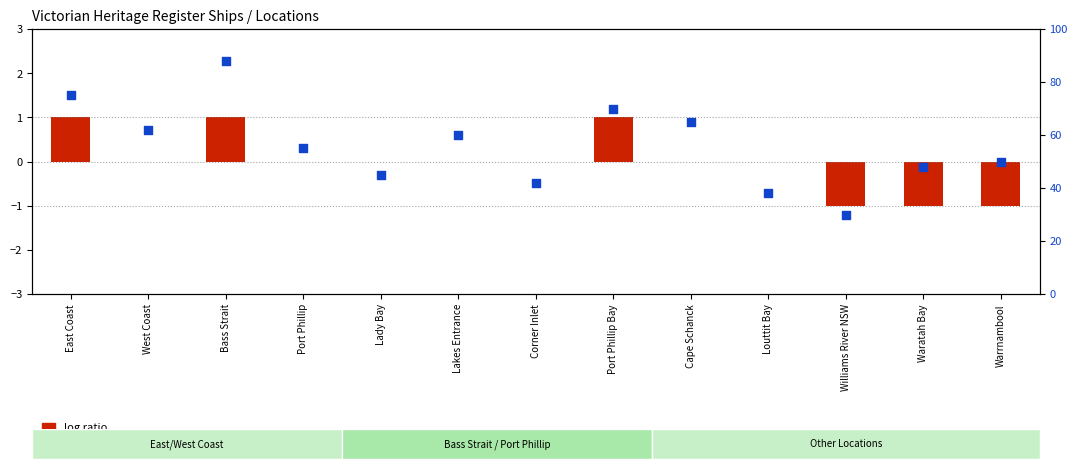

What are all the series names shown in the legend?

log ratio, percentile rank within the sample